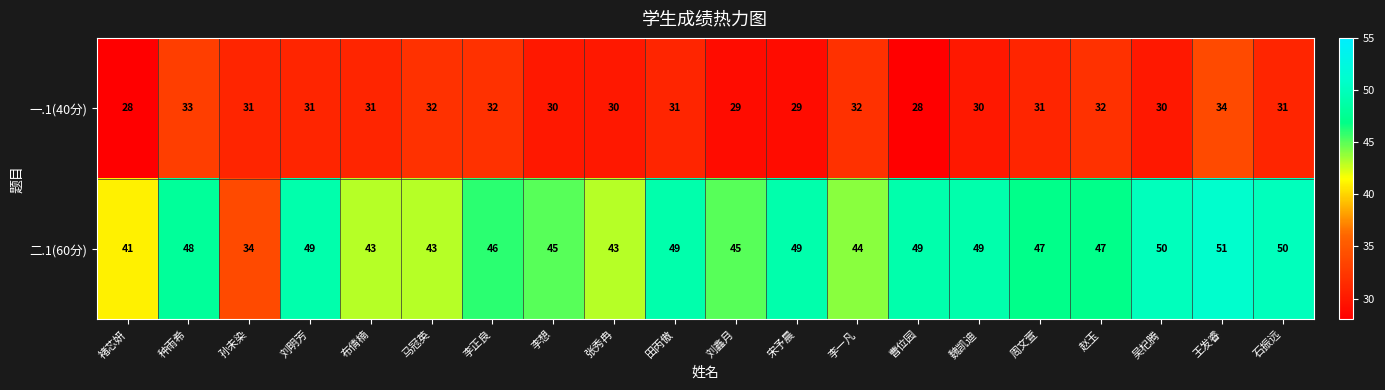

What is the highest value of the 一.1(40分) series?

34